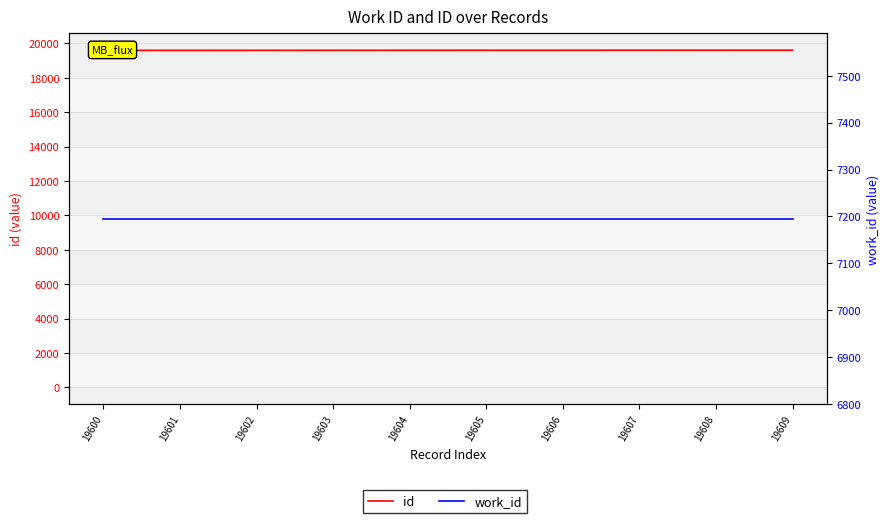

At how many categories does at least one series exceed 10277?

10